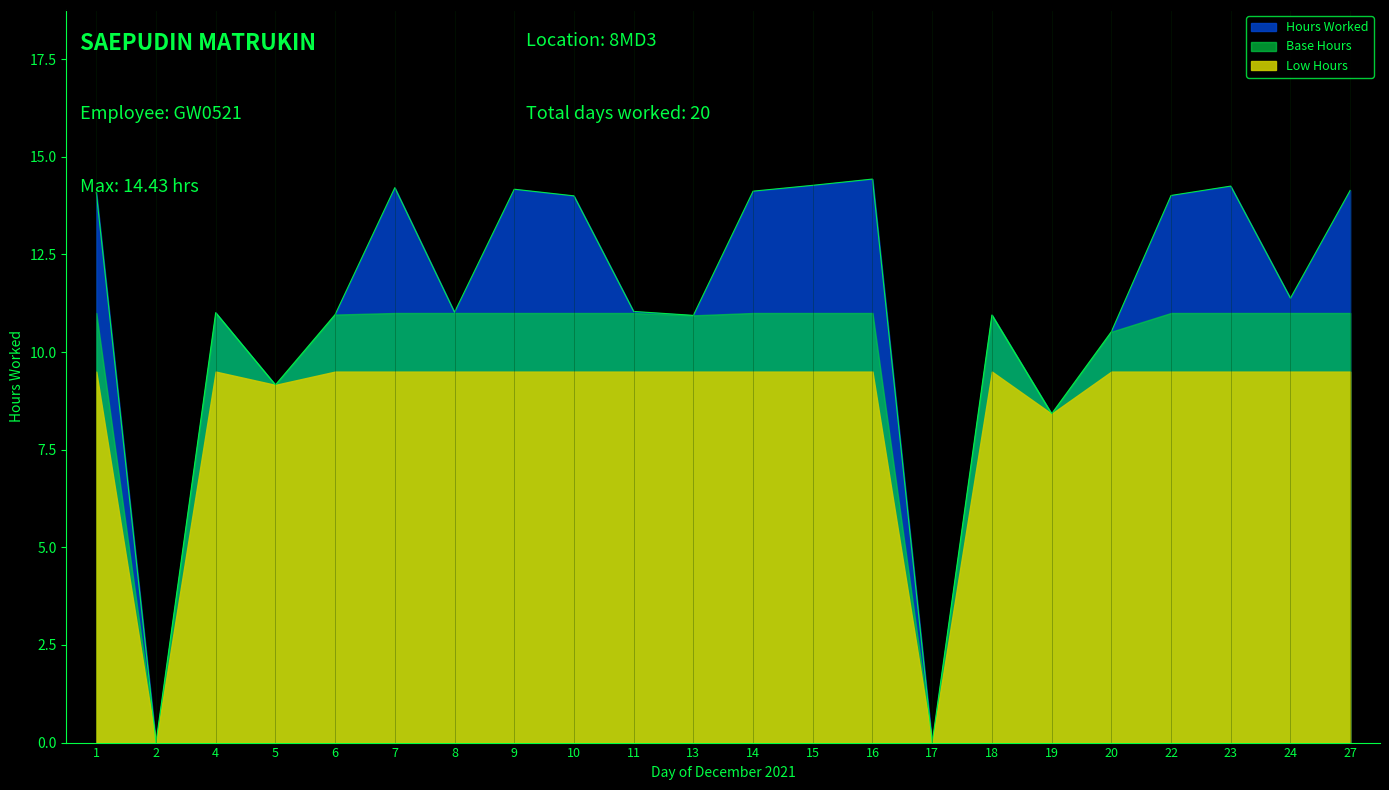

True or false: the data shows 14.2 at 23.

True